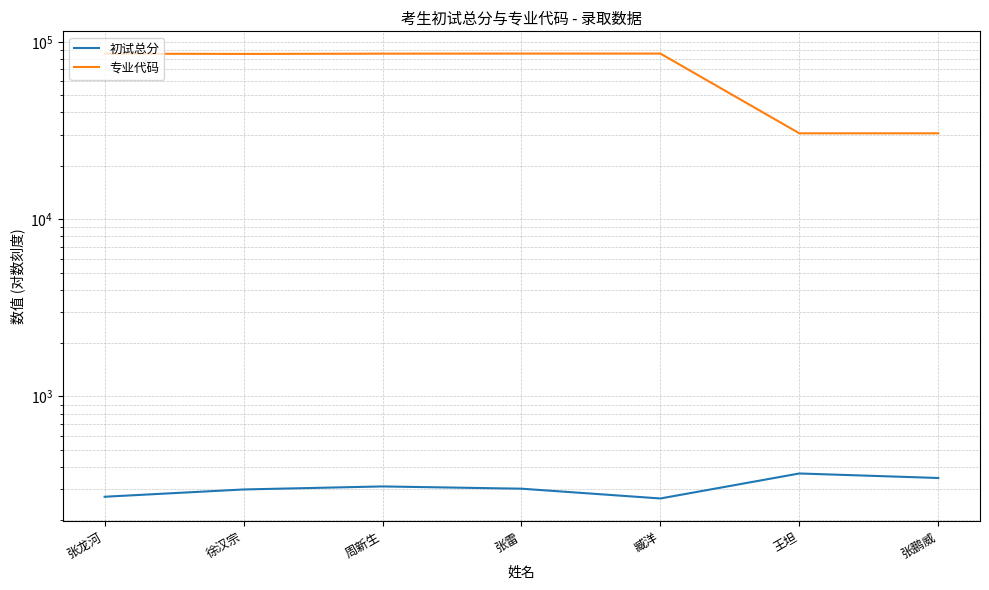

How many data points in 专业代码 are above 85801?

3